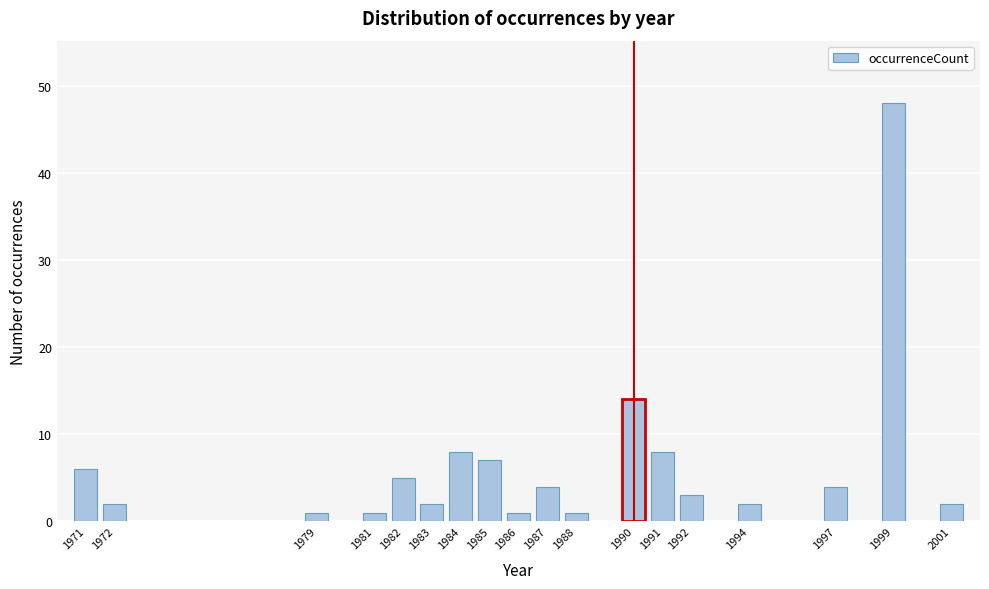

Reading right to left, what are all the values shown in this chart?

2001=2	1999=48	1997=4	1994=2	1992=3	1991=8	1990=14	1988=1	1987=4	1986=1	1985=7	1984=8	1983=2	1982=5	1981=1	1979=1	1972=2	1971=6